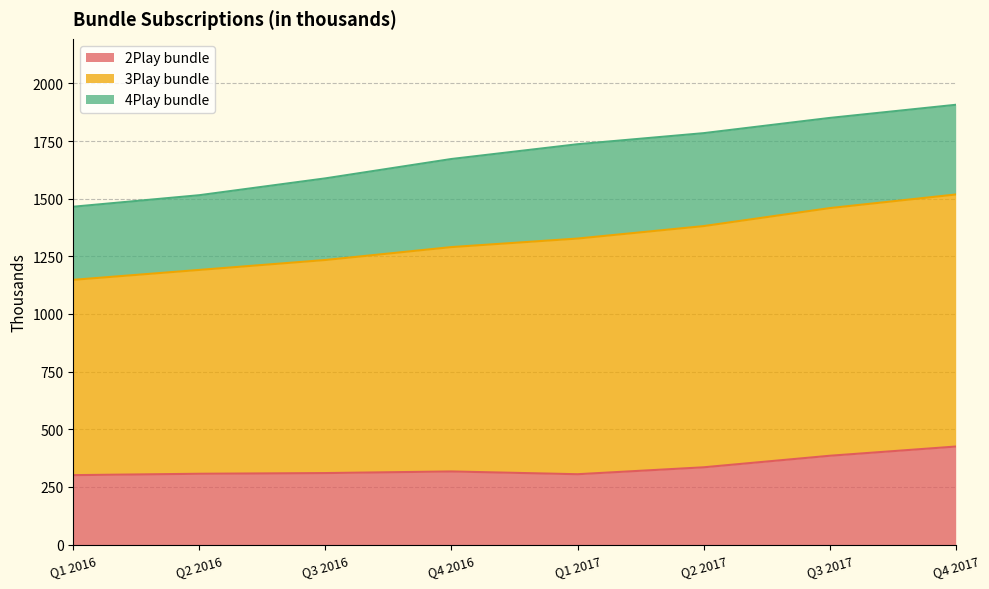

What is the maximum value for 2Play bundle?

425